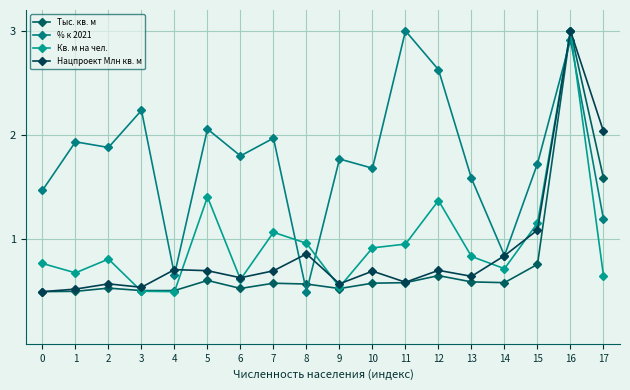

Which series has the widest spread of values?

Тыс. кв. м